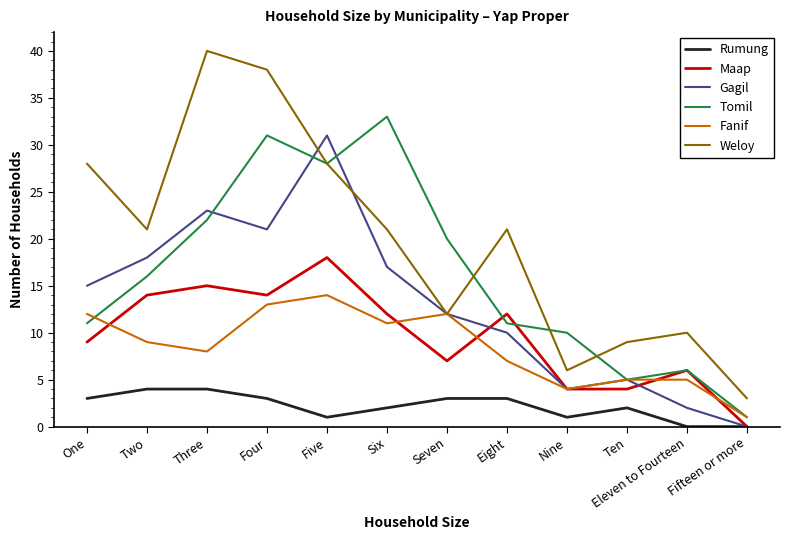

Where is Fanif nearest to the value 7?

Eight